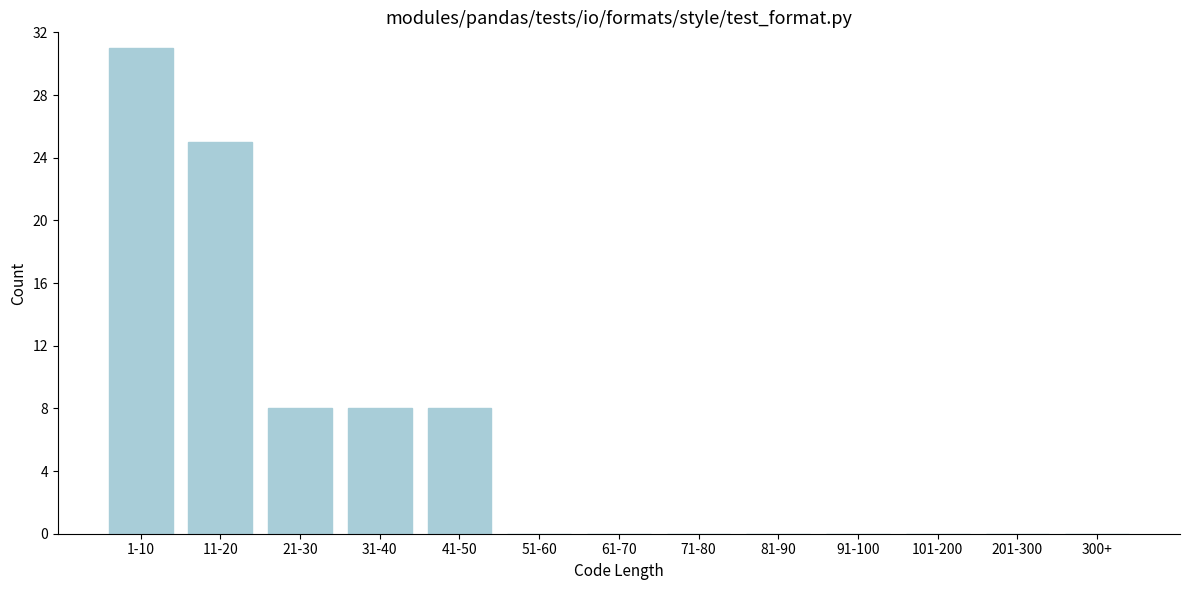

Reading right to left, extract all data points from this chart.

300+=0	201-300=0	101-200=0	91-100=0	81-90=0	71-80=0	61-70=0	51-60=0	41-50=8	31-40=8	21-30=8	11-20=25	1-10=31